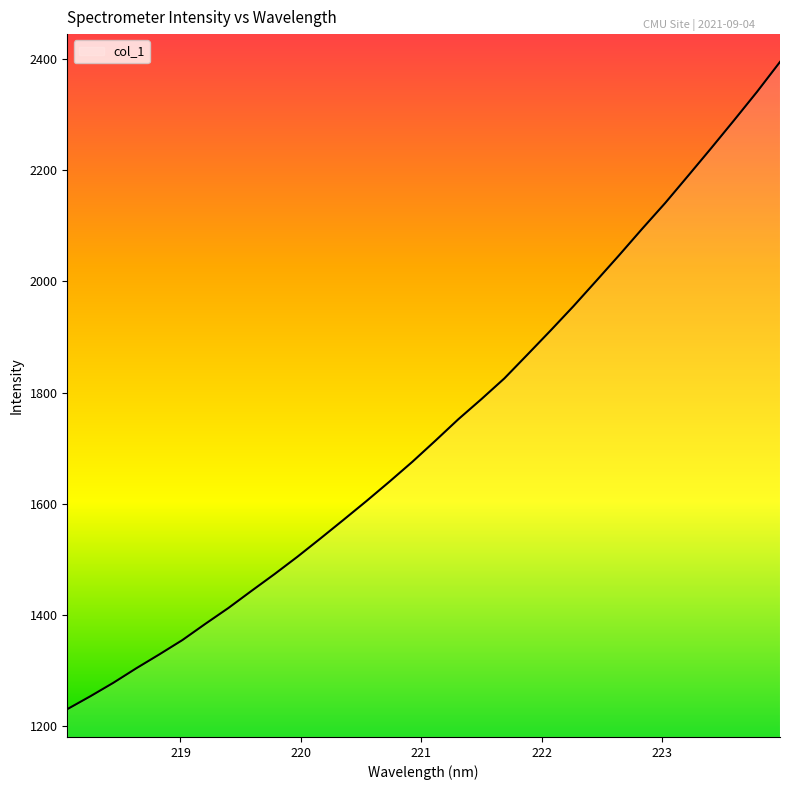

What is the difference between the maximum and minimum values?

1163.9